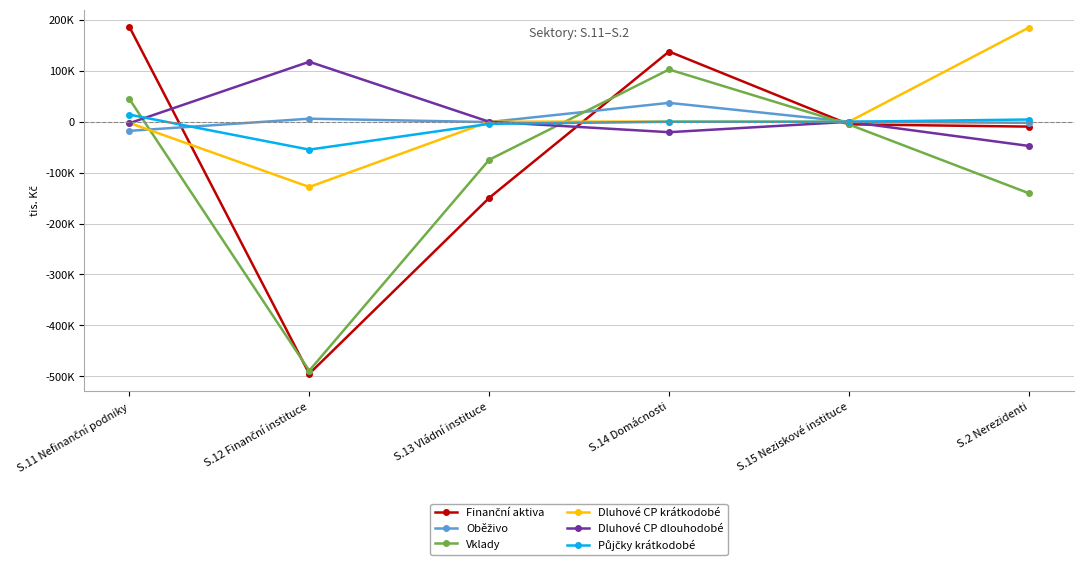

What is the average value of the Dluhové CP krátkodobé series?

9206